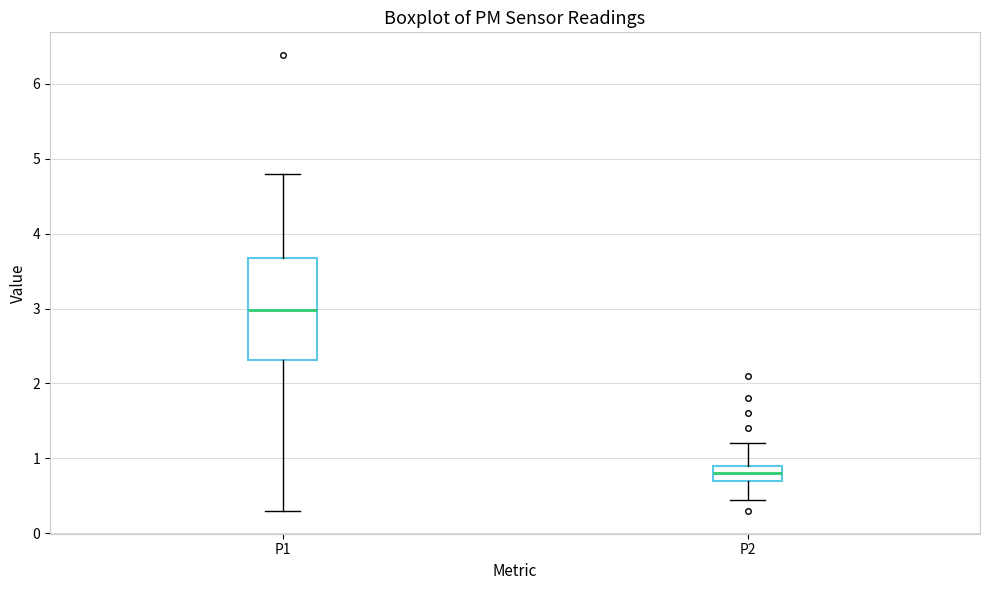

Which box's median line is the lowest?

P2